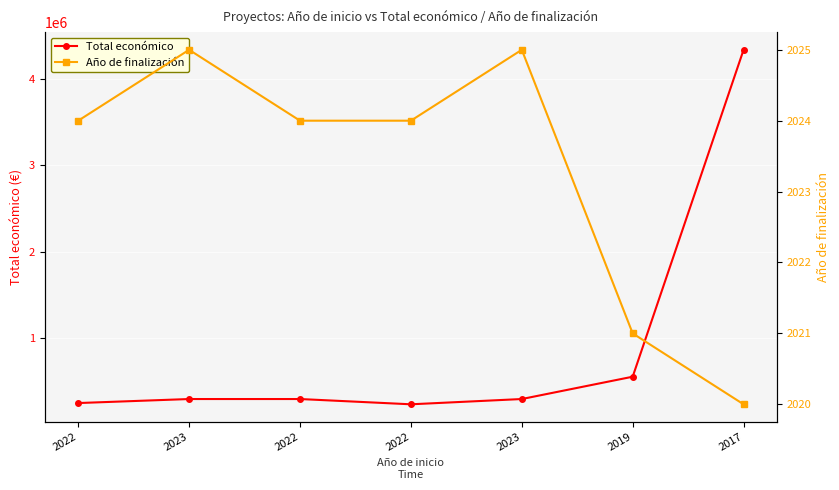

What is the difference between the second highest and minimum values in the Año de finalización series?

5